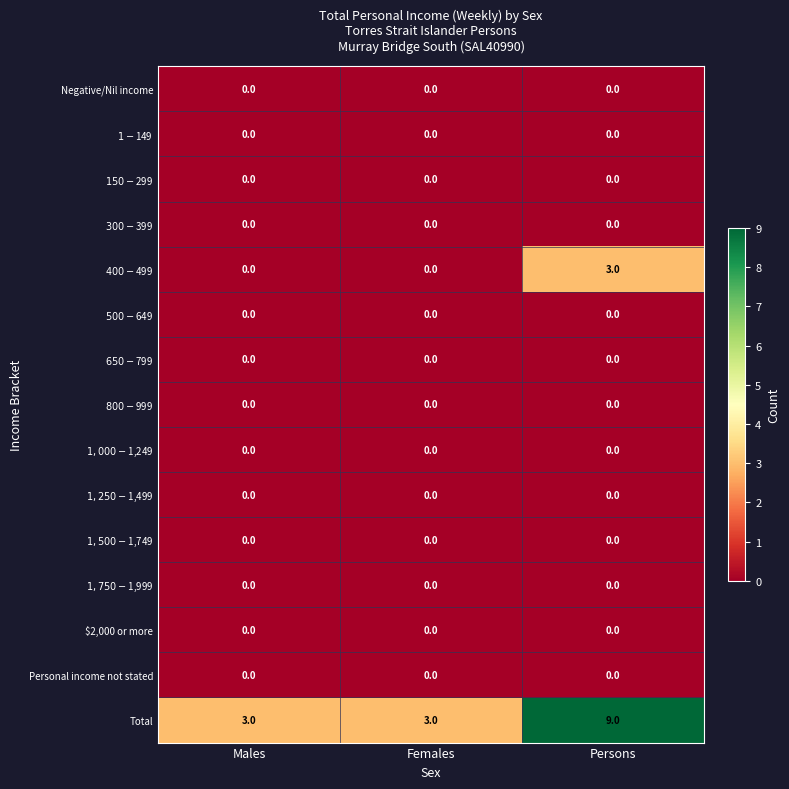

Is it true that Total equals 5 at Persons?

False